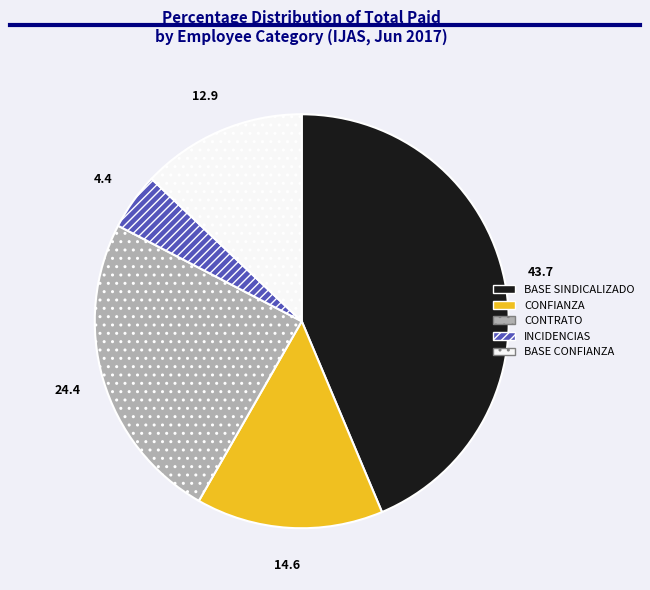

Rank the categories by value from highest to lowest.

BASE SINDICALIZADO, CONTRATO, CONFIANZA, BASE CONFIANZA, INCIDENCIAS